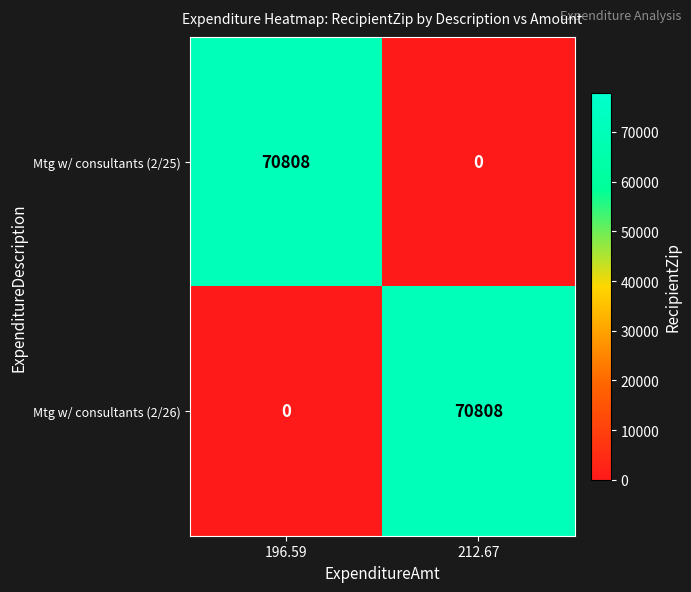

At 196.59, list the series in order from smallest to largest.

Mtg w/ consultants (2/26), Mtg w/ consultants (2/25)